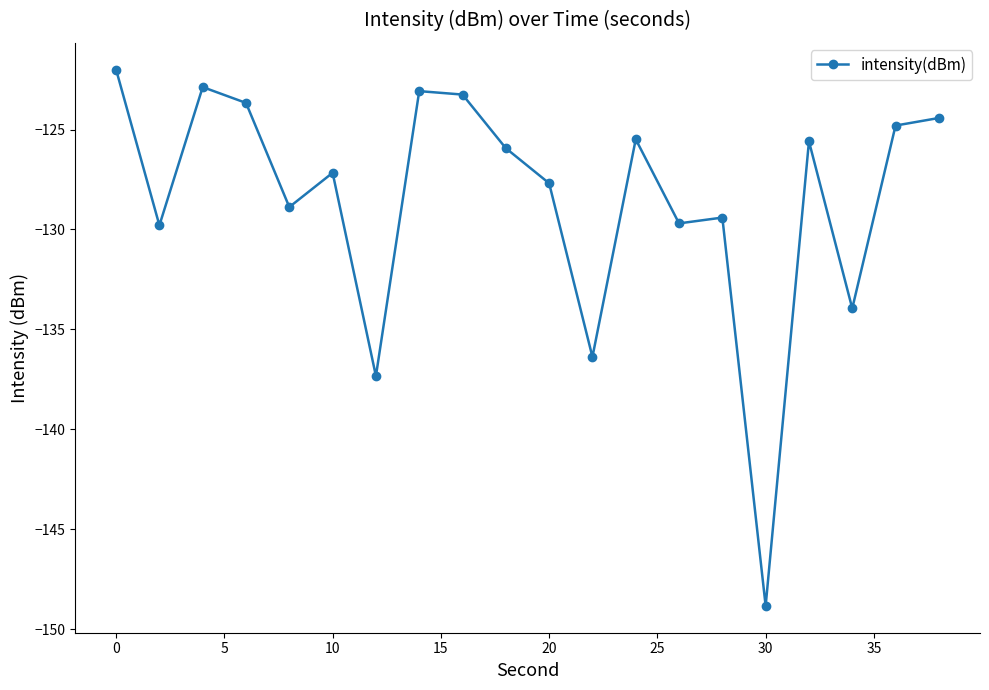

What is the greatest value displayed?

-122.0